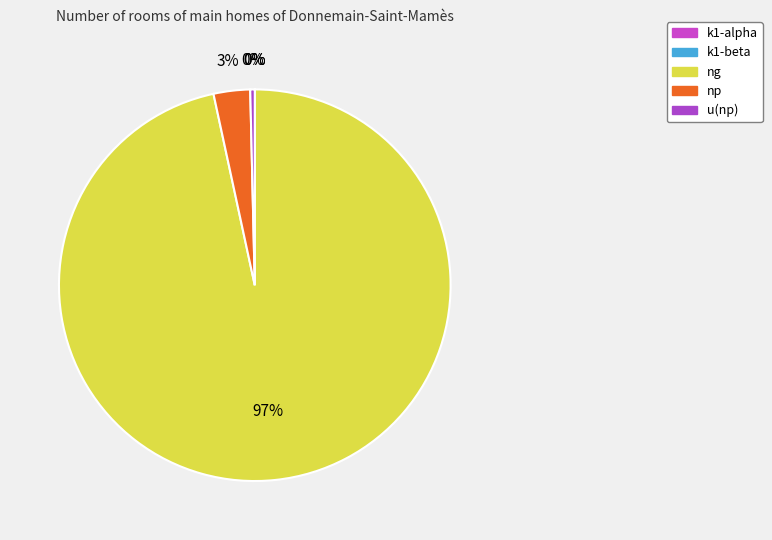

Approximately how many times larger is the value at u(np) compared to k1-beta?

62.6